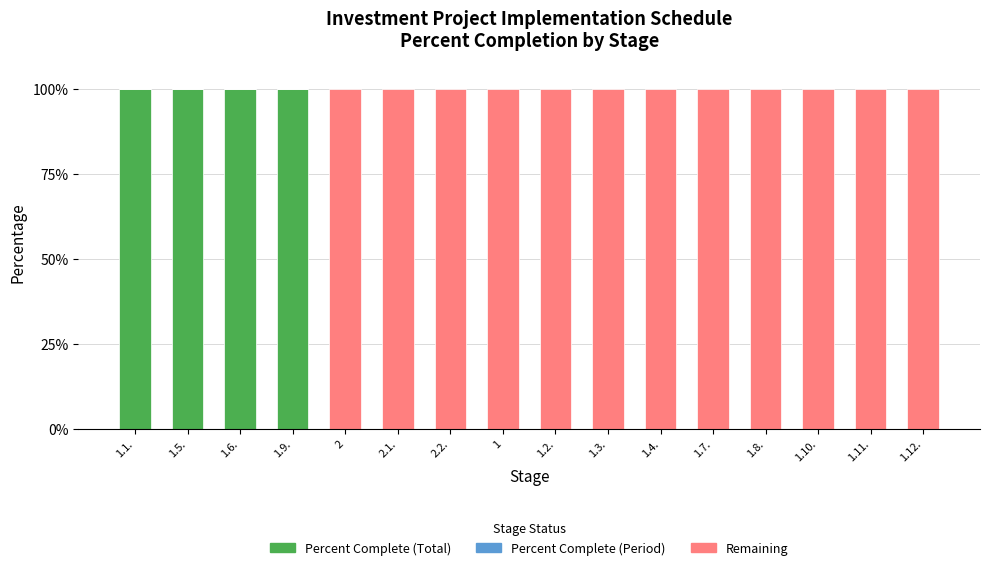

What is the total value across all series at 1.4.?

100